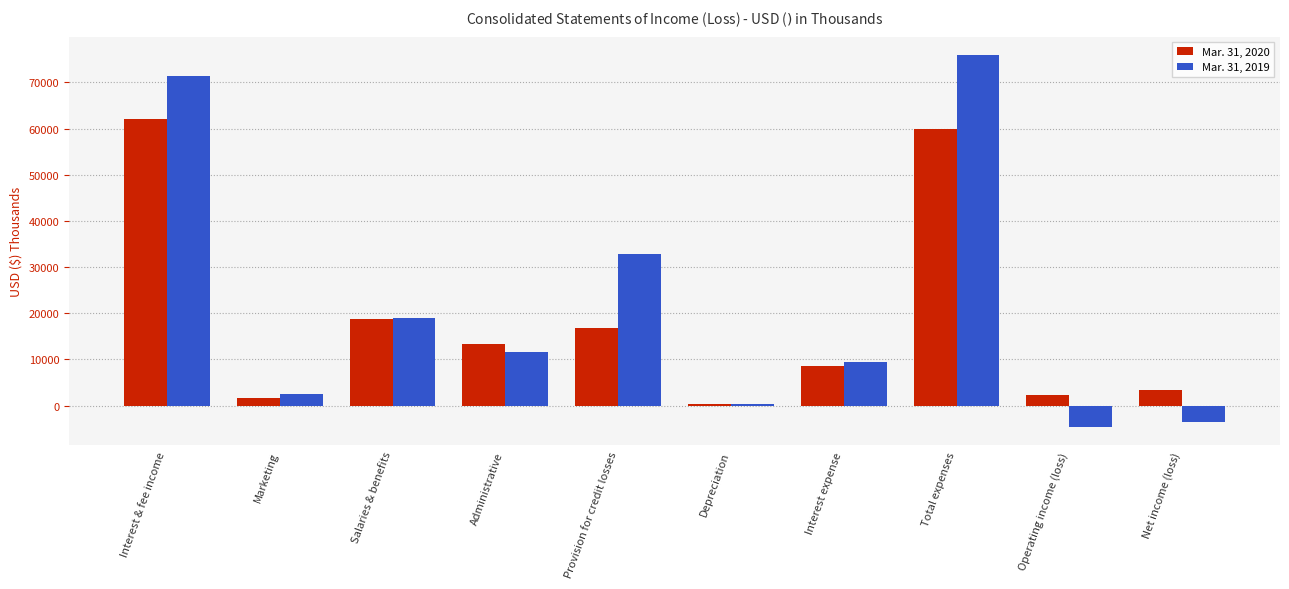

At how many categories does at least one series exceed 15004?

4